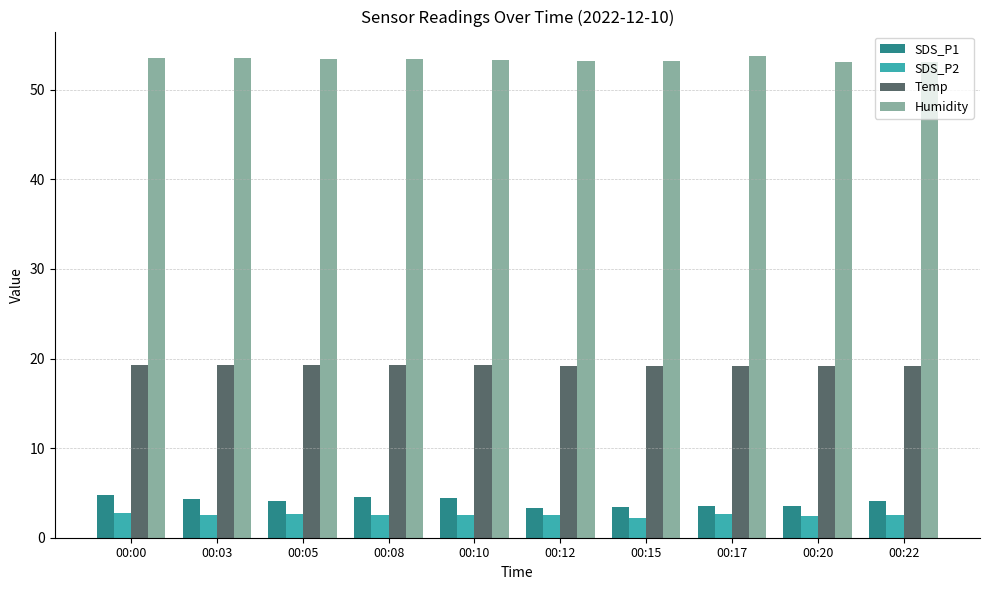

The value of Humidity at 00:05 is 53.4. True or false?

True